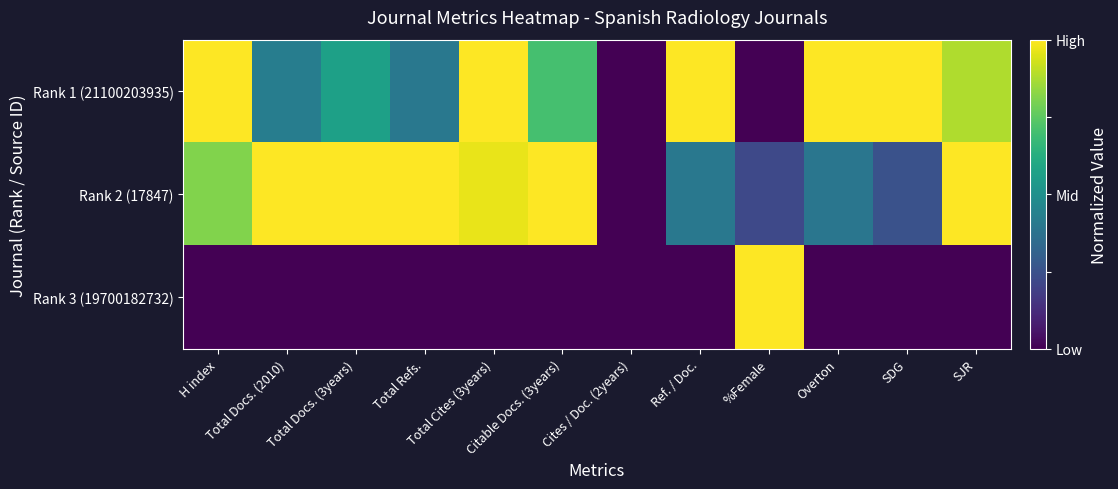

What is the total value across all series at SJR?

1.9